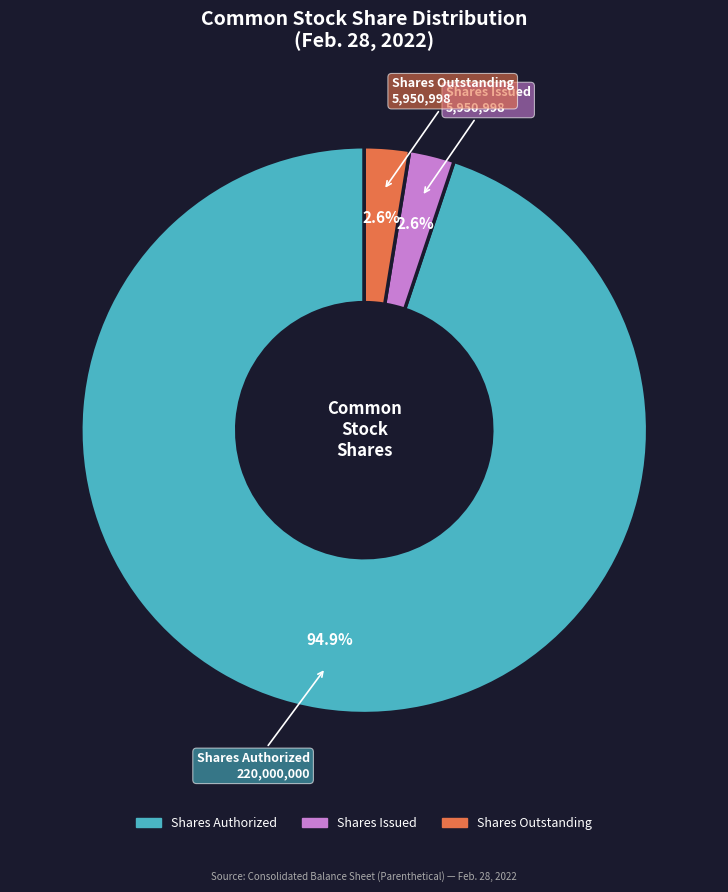

Approximately how many times larger is the value at Shares Issued compared to Shares Outstanding?

1.0